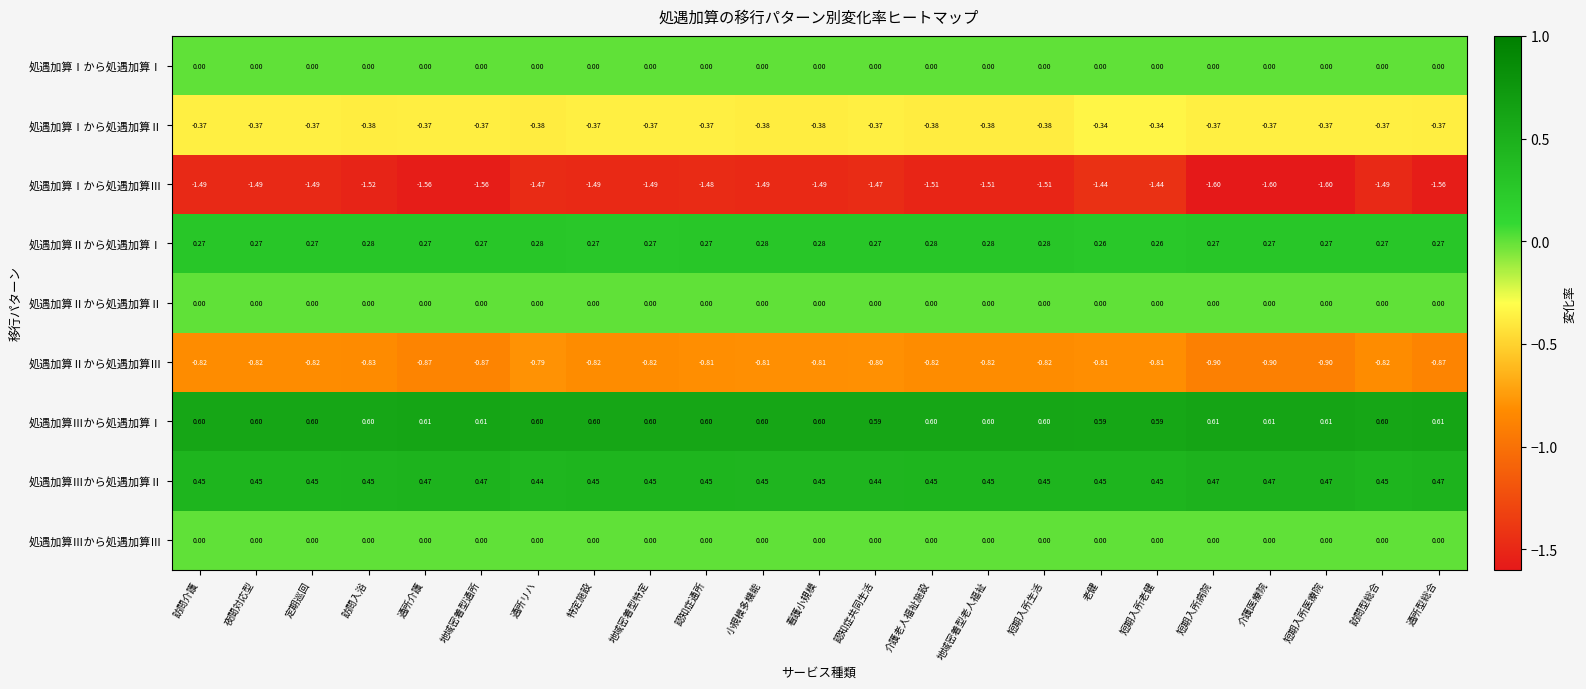

Which series has the largest total across all categories?

処遇加算Ⅲから処遇加算Ⅰ